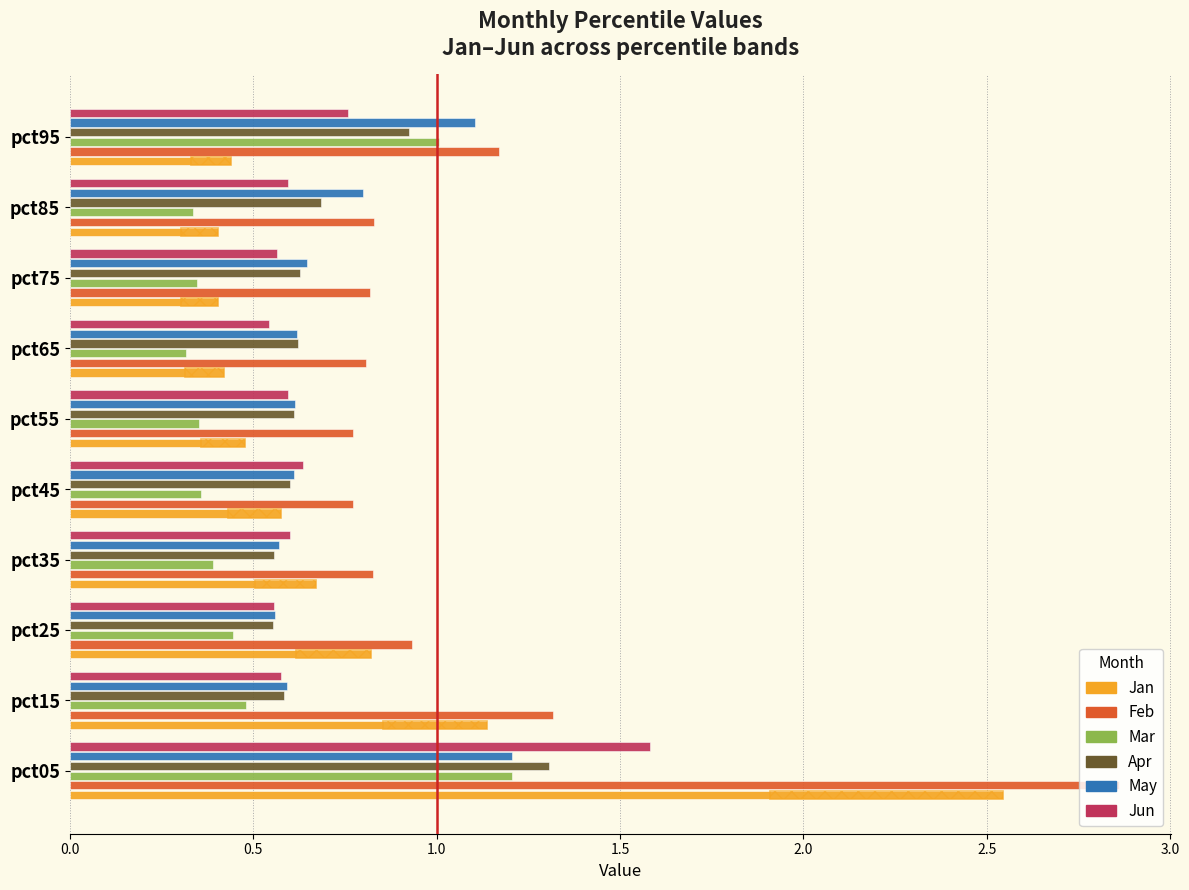

Is it true that Apr equals 0.4 at pct15?

False